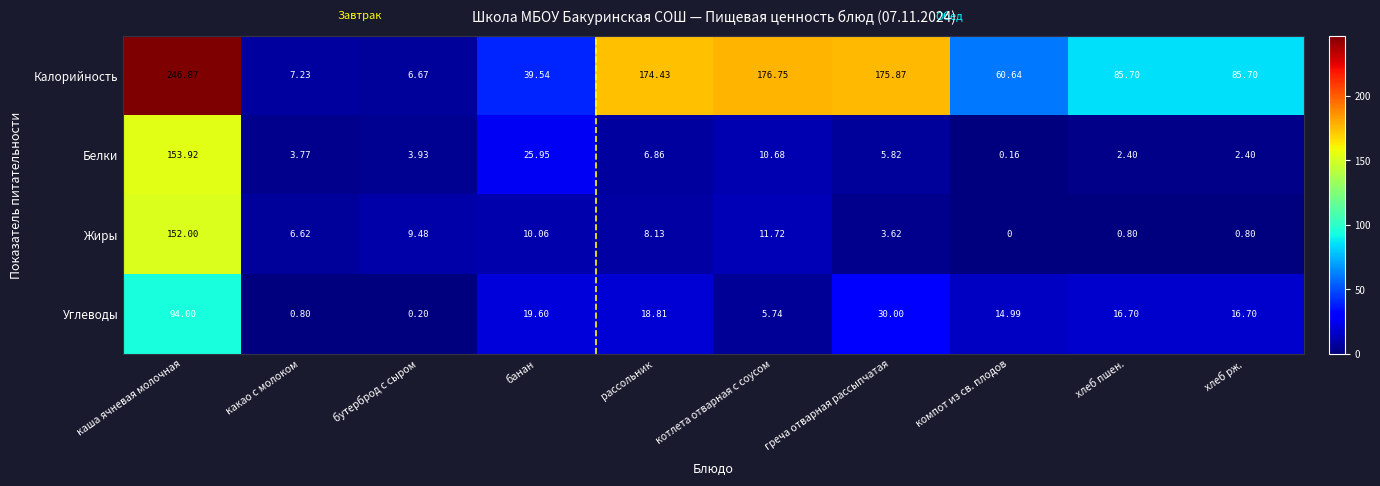

Rank the series by their maximum value, from lowest to highest.

Углеводы, Жиры, Белки, Калорийность